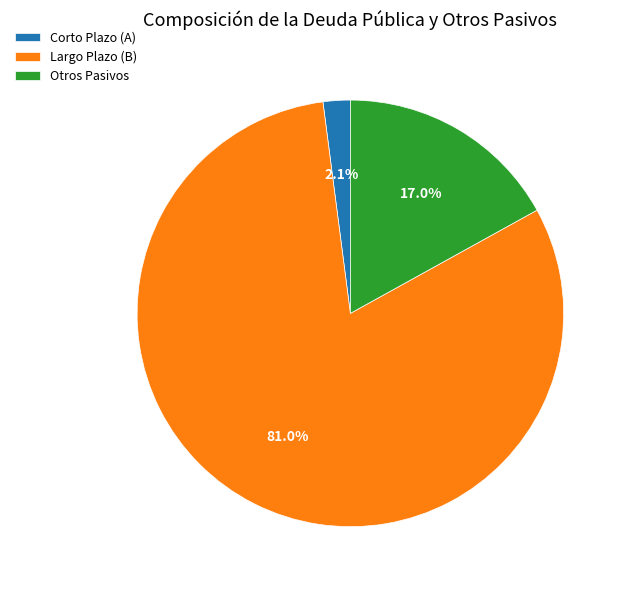

Which slice is the smallest?

Corto Plazo (A)